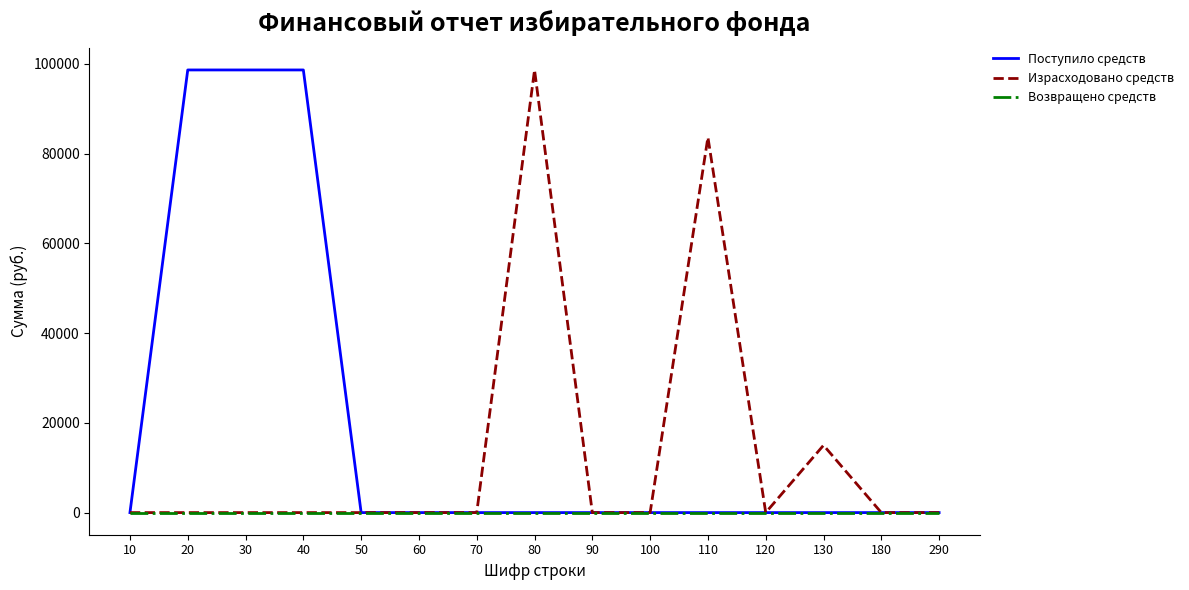

The value of Поступило средств at 30 is 162044. True or false?

False